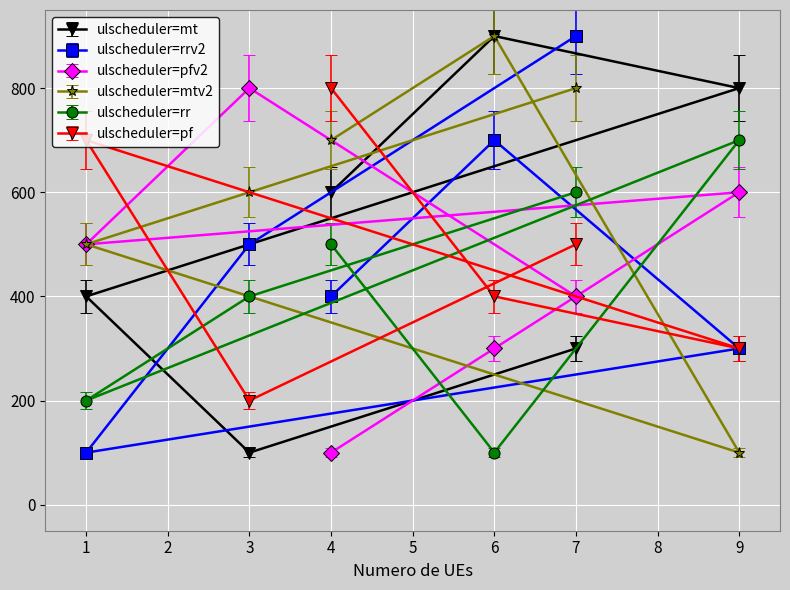

List the labels in order of ulscheduler=mtv2 value, smallest first.

9, 1, 3, 4, 7, 6